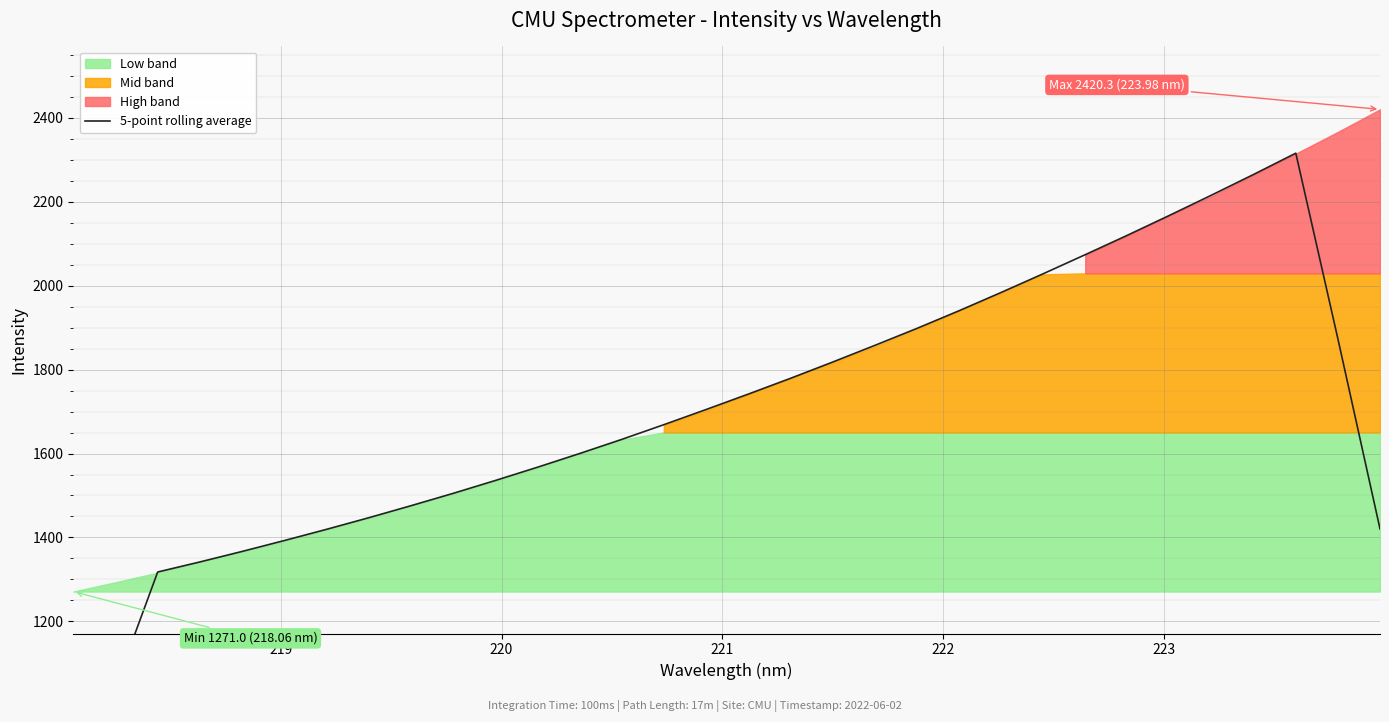

What is the minimum value shown in the chart?

776.1